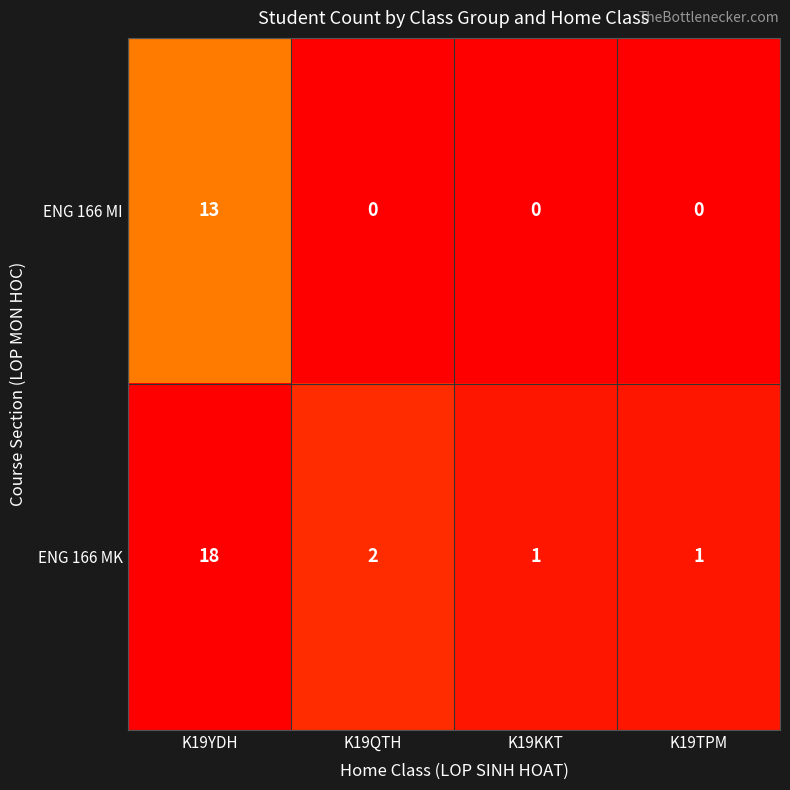

Which series has the largest total across all categories?

ENG 166 MK